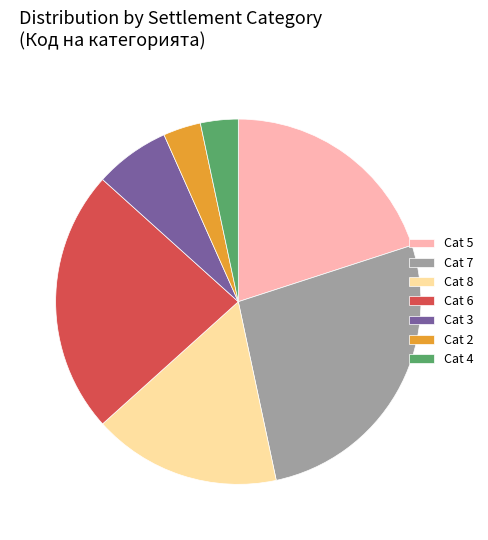

Is it true that Cat 2 is 11% of the pie?

False